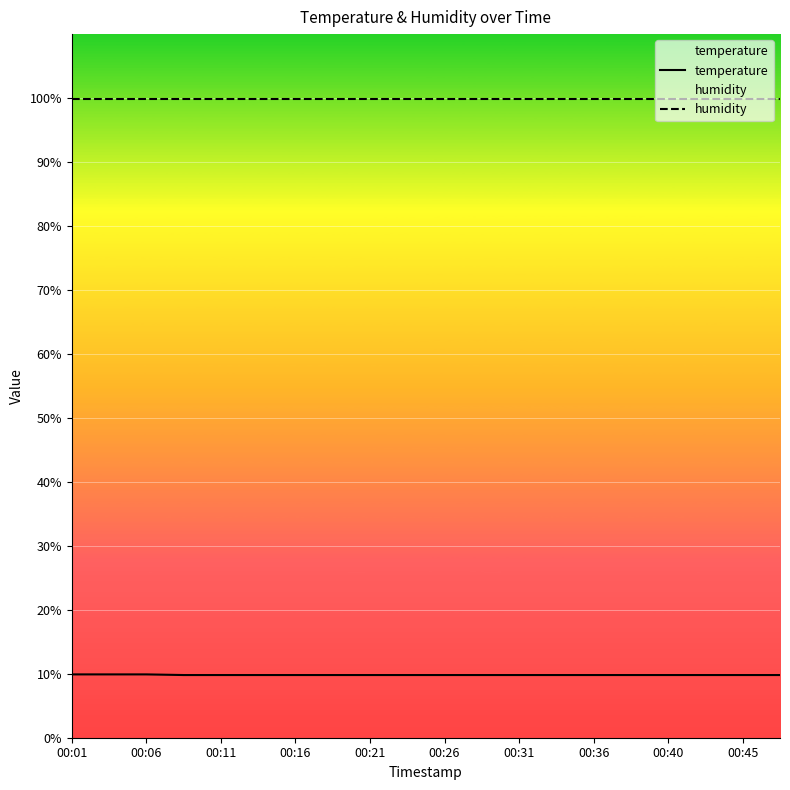

At how many categories does at least one series exceed 51?

20